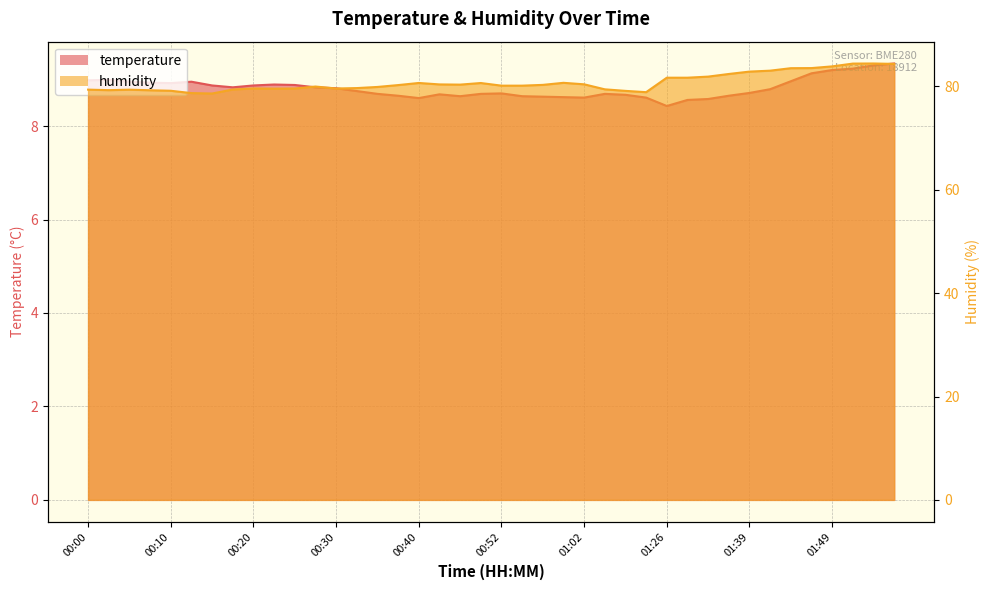

True or false: temperature and humidity intersect in this chart.

False